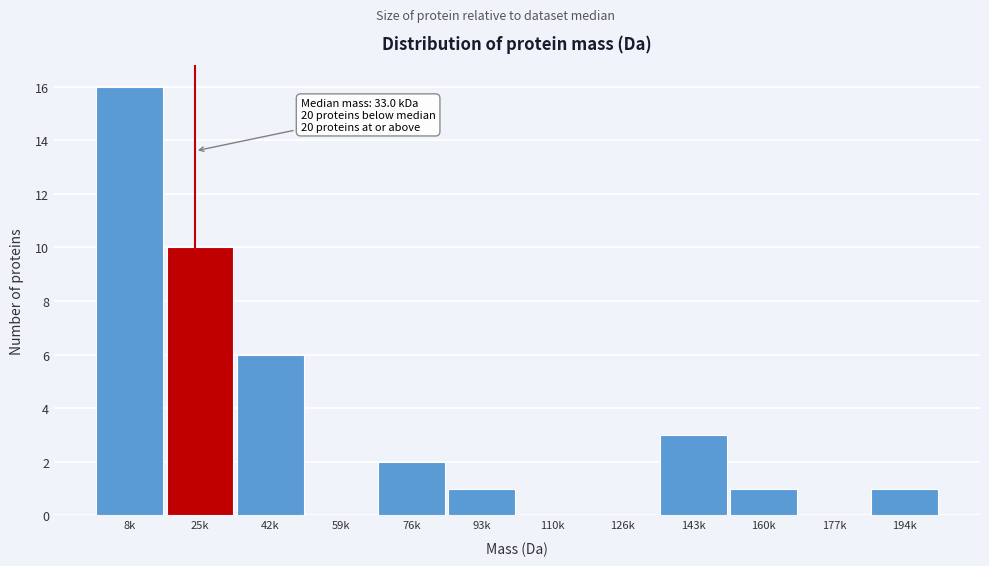

Reading left to right, extract all data points from this chart.

8k=16	25k=10	42k=6	59k=0	76k=2	93k=1	110k=0	126k=0	143k=3	160k=1	177k=0	194k=1